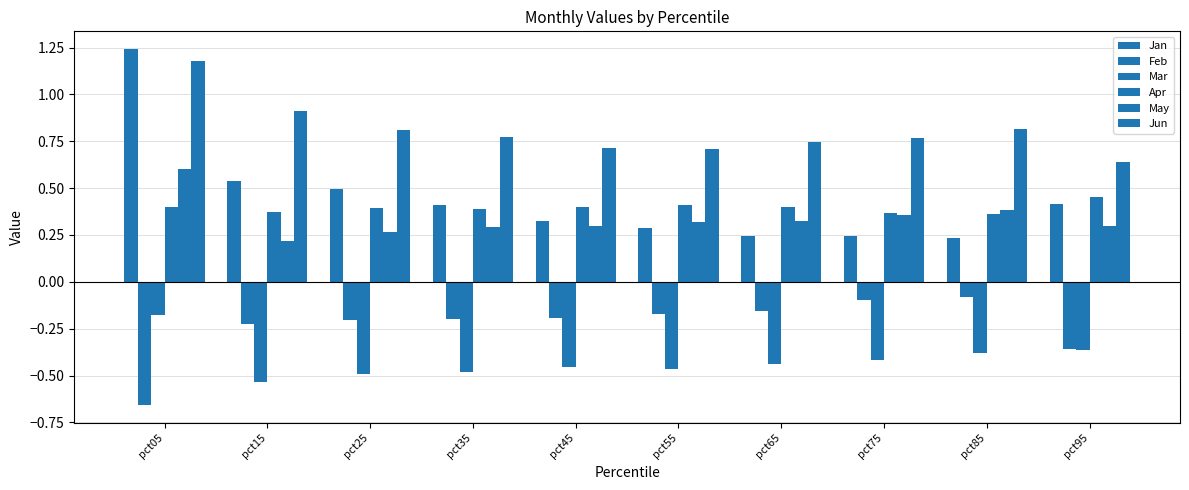

What is the value of the Jun bar at the 10th from the left?

0.6